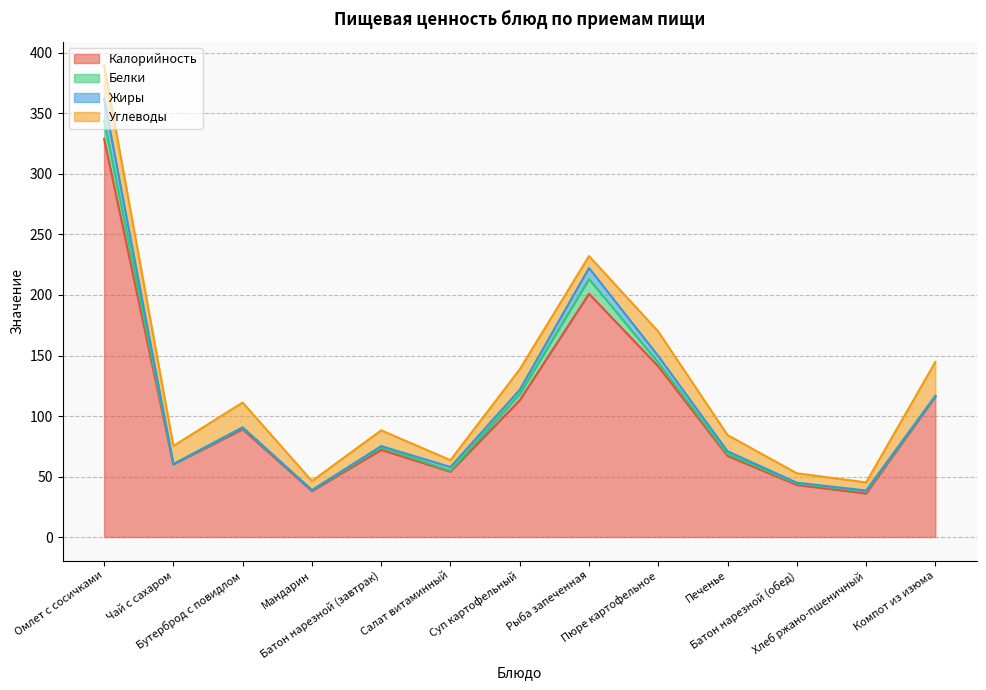

Reading left to right, transcribe all the data shown in this chart.

Калорийность: Омлет с сосичками=329.0	Чай с сахаром=60.0	Бутерброд с повидлом=89.0	Мандарин=38.0	Батон нарезной (завтрак)=72.0	Салат витаминный=54.0	Суп картофельный=113.0	Рыба запеченная=201.0	Пюре картофельное=141.0	Печенье=67.0	Батон нарезной (обед)=43.0	Хлеб ржано-пшеничный=36.0	Компот из изюма=116.0
Белки: Омлет с сосичками=15.2	Чай с сахаром=0.2	Бутерброд с повидлом=1.2	Мандарин=0.8	Батон нарезной (завтрак)=2.0	Салат витаминный=0.7	Суп картофельный=5.1	Рыба запеченная=12.2	Пюре картофельное=3.1	Печенье=1.5	Батон нарезной (обед)=1.2	Хлеб ржано-пшеничный=1.6	Компот из изюма=0.5
Жиры: Омлет с сосичками=17.8	Чай с сахаром=0.1	Бутерброд с повидлом=0.5	Мандарин=0.0	Батон нарезной (завтрак)=1.2	Салат витаминный=3.1	Суп картофельный=3.6	Рыба запеченная=9.1	Пюре картофельное=5.4	Печенье=2.4	Батон нарезной (обед)=0.7	Хлеб ржано-пшеничный=0.8	Компот из изюма=0.1
Углеводы: Омлет с сосичками=27.7	Чай с сахаром=15.0	Бутерброд с повидлом=20.5	Мандарин=7.5	Батон нарезной (завтрак)=13.0	Салат витаминный=5.7	Суп картофельный=16.9	Рыба запеченная=9.9	Пюре картофельное=20.3	Печенье=13.4	Батон нарезной (обед)=7.8	Хлеб ржано-пшеничный=6.7	Компот из изюма=28.1